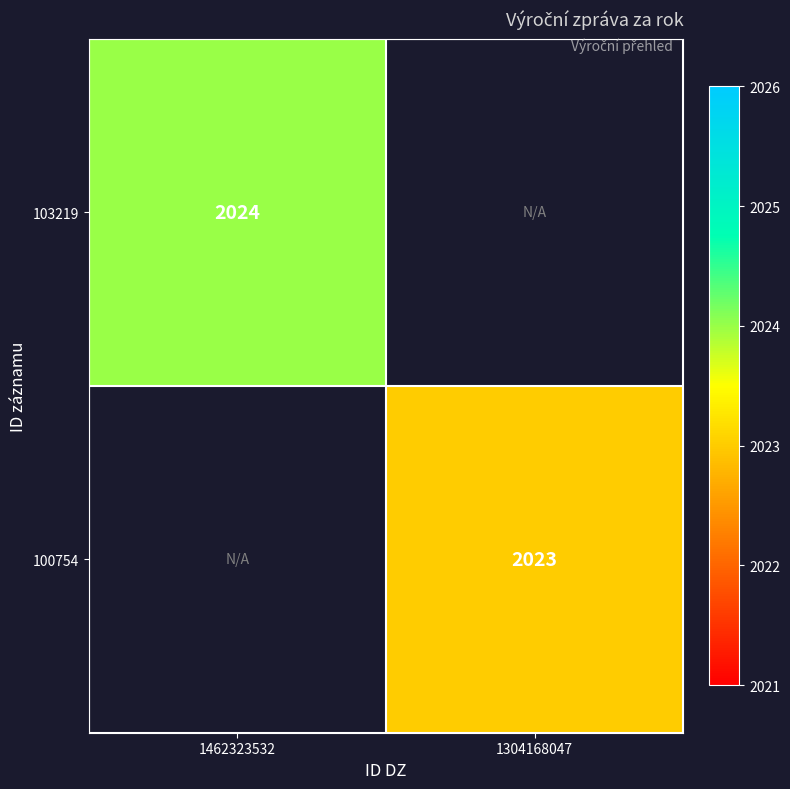

The 100754 series shows 2023 at 1304168047. True or false?

True